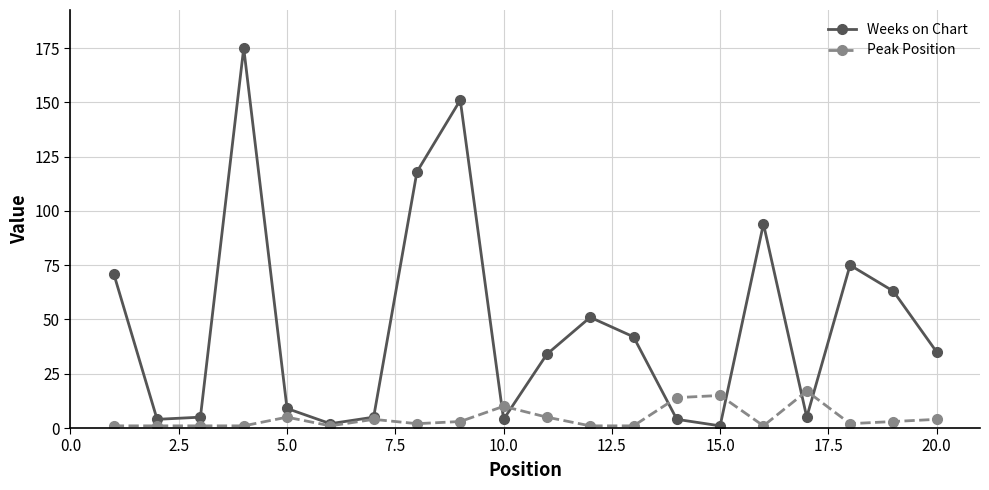

What is the lowest value of the Peak Position series?

1